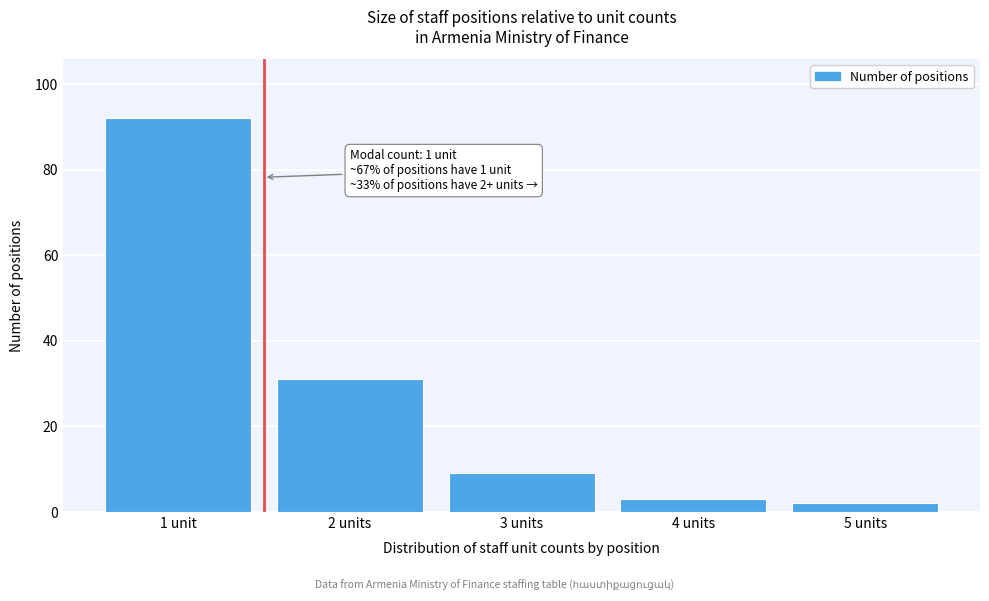

Reading left to right, transcribe all the data shown in this chart.

1 unit=92	2 units=31	3 units=9	4 units=3	5 units=2